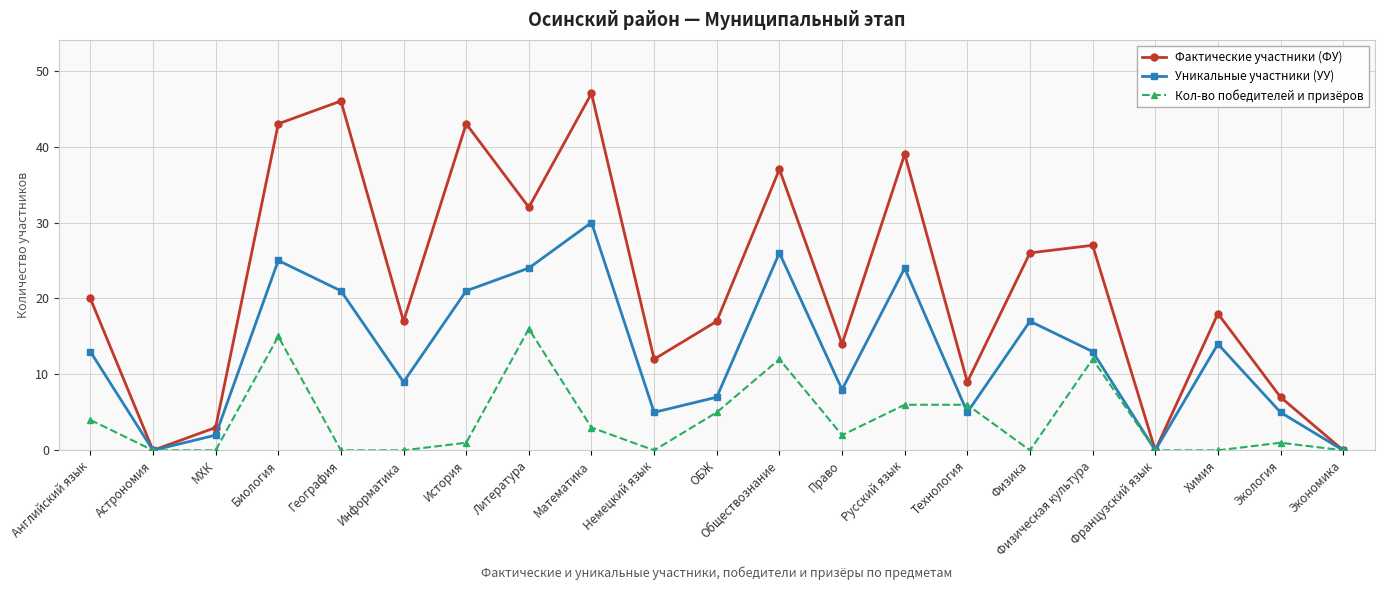

Reading left to right, what are all the values shown in this chart?

Фактические участники (ФУ): 20	0	3	43	46	17	43	32	47	12	17	37	14	39	9	26	27	0	18	7	0
Уникальные участники (УУ): 13	0	2	25	21	9	21	24	30	5	7	26	8	24	5	17	13	0	14	5	0
Кол-во победителей и призёров: 4	0	0	15	0	0	1	16	3	0	5	12	2	6	6	0	12	0	0	1	0